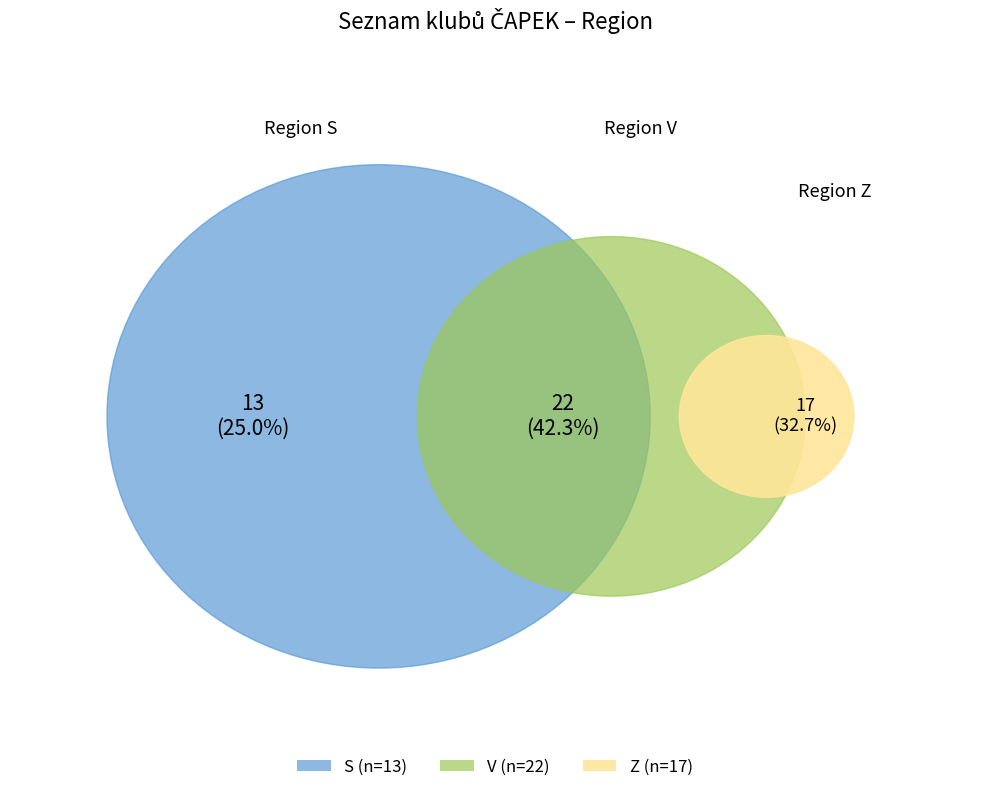

To the nearest percent, what is the combined percentage of Z and S?

58%